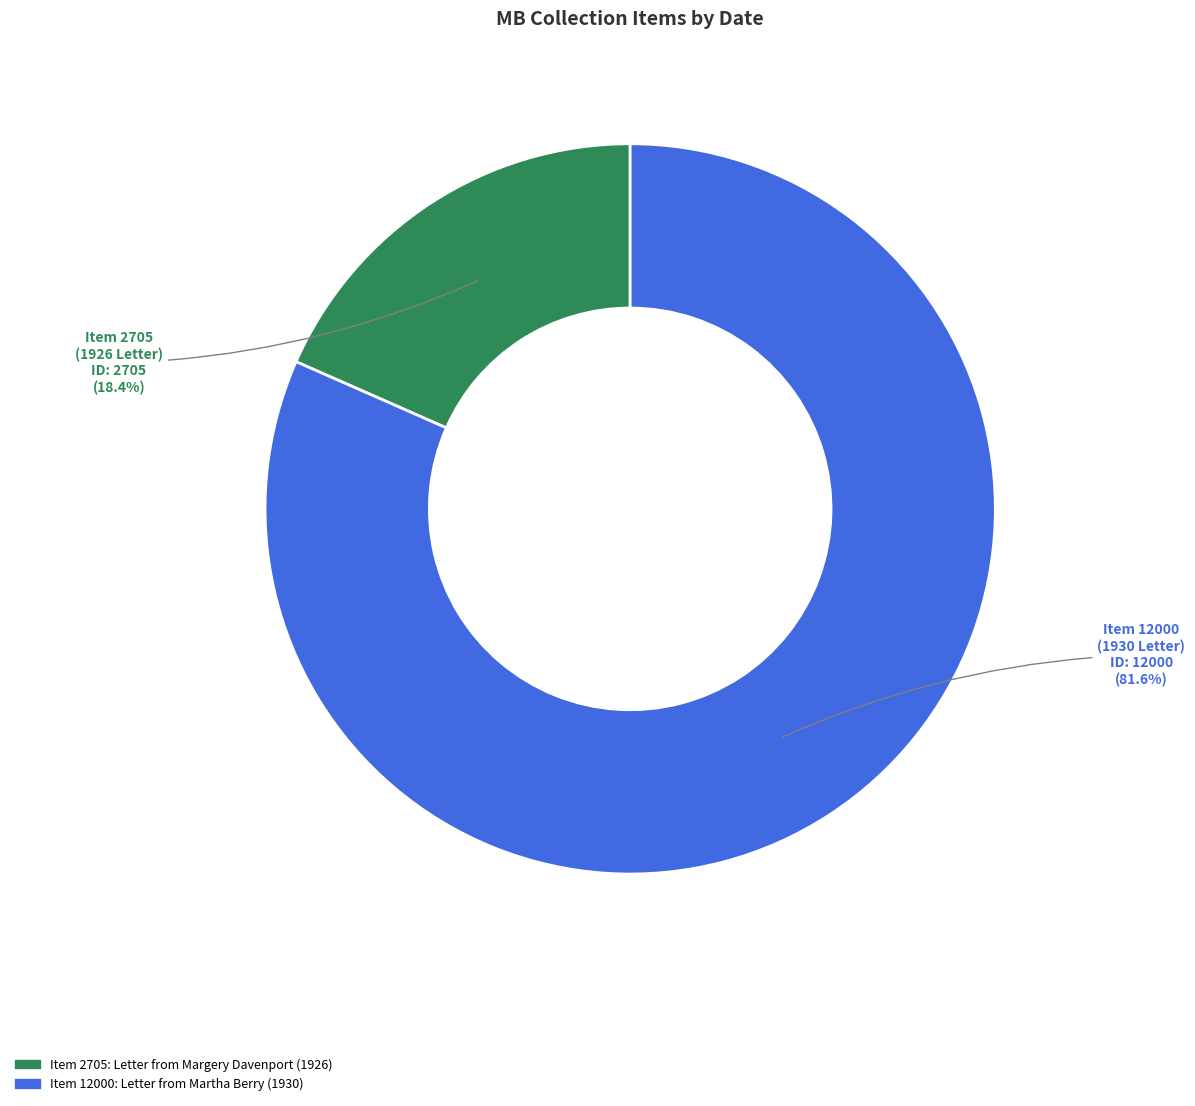

What is the largest slice in the pie chart?

Item 12000